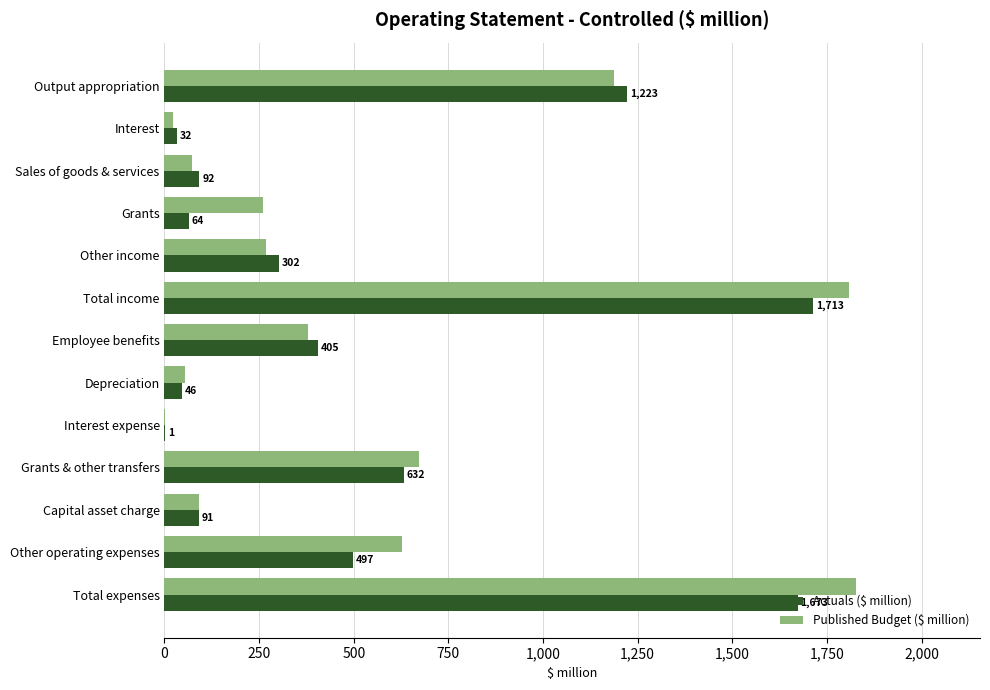

At which label is Actuals ($ million) closest to 857?

Grants & other transfers